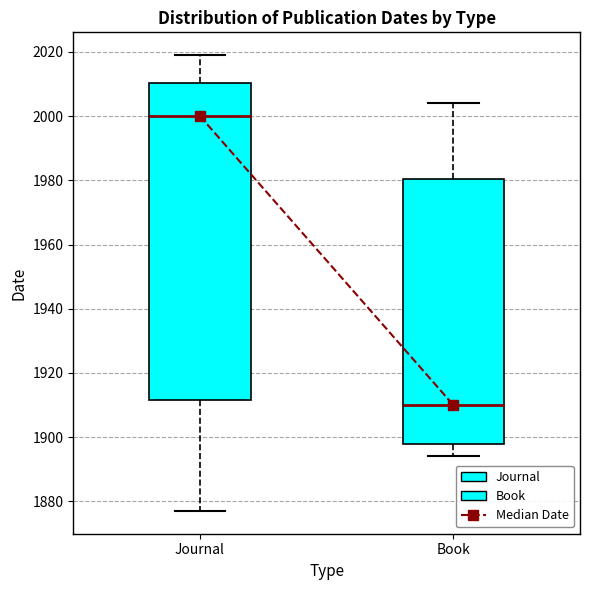

Which box is the tallest, from its lower edge to its upper edge?

Journal